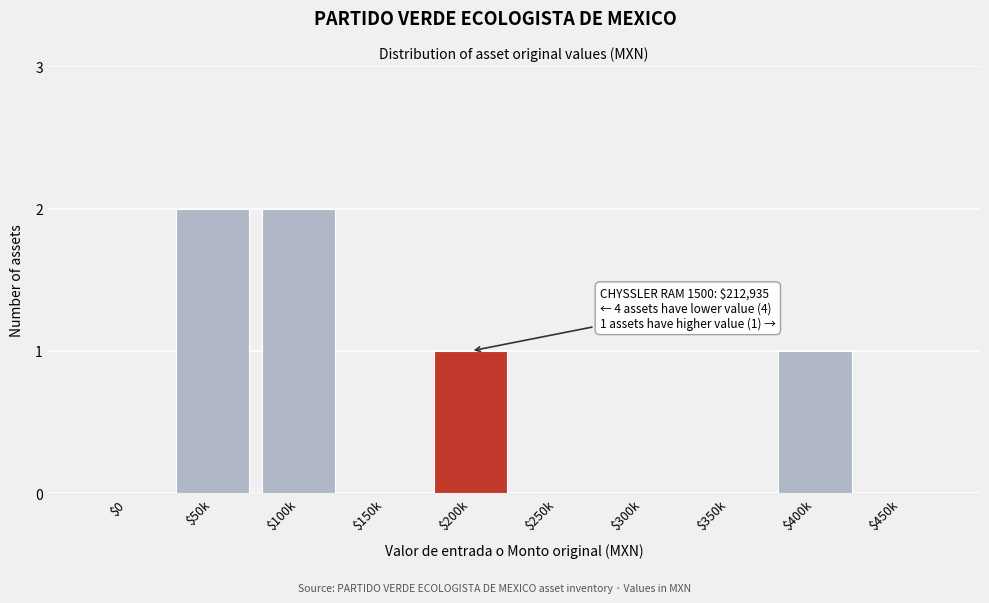

The chart shows a value of 0 at $0. True or false?

True